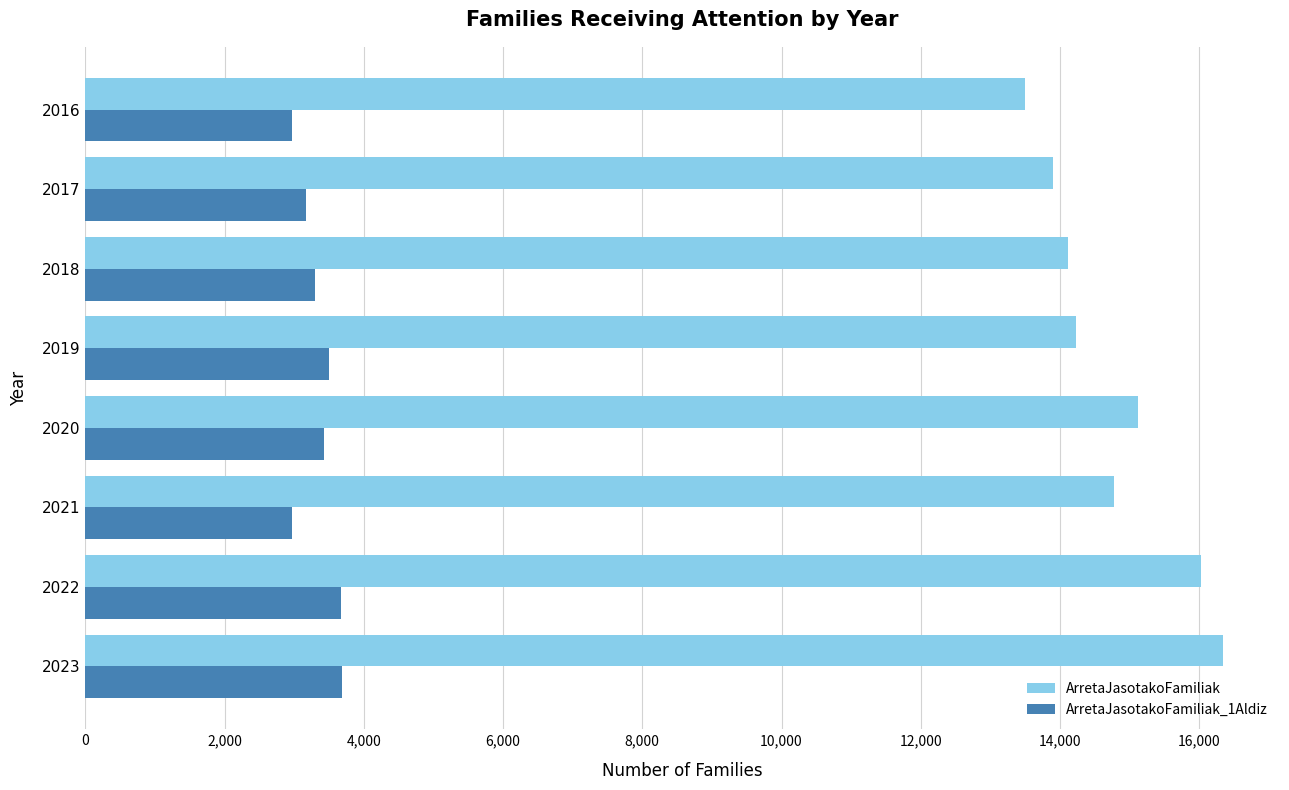

Which series has the largest total across all categories?

ArretaJasotakoFamiliak